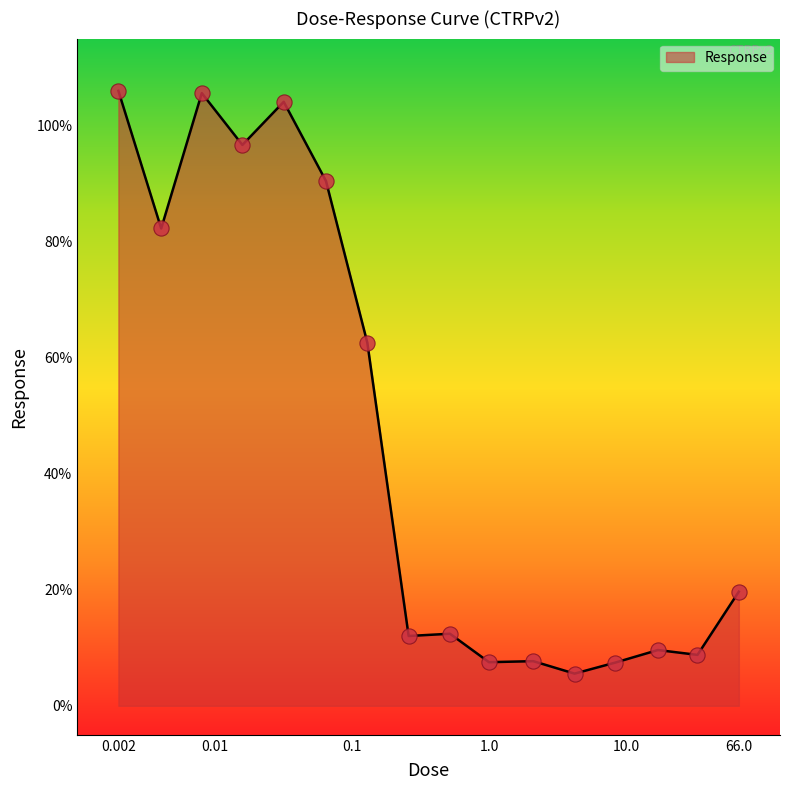

What is the difference between the maximum and minimum values?

100.5